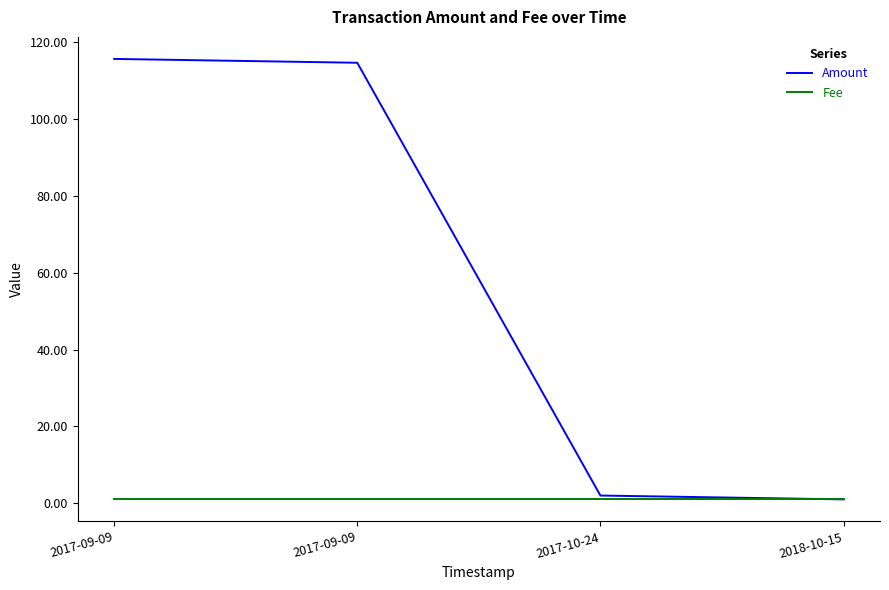

Reading left to right, extract all data points from this chart.

Amount: 115.7	114.7	2.0	1.0
Fee: 1.0	1.0	1.0	1.0